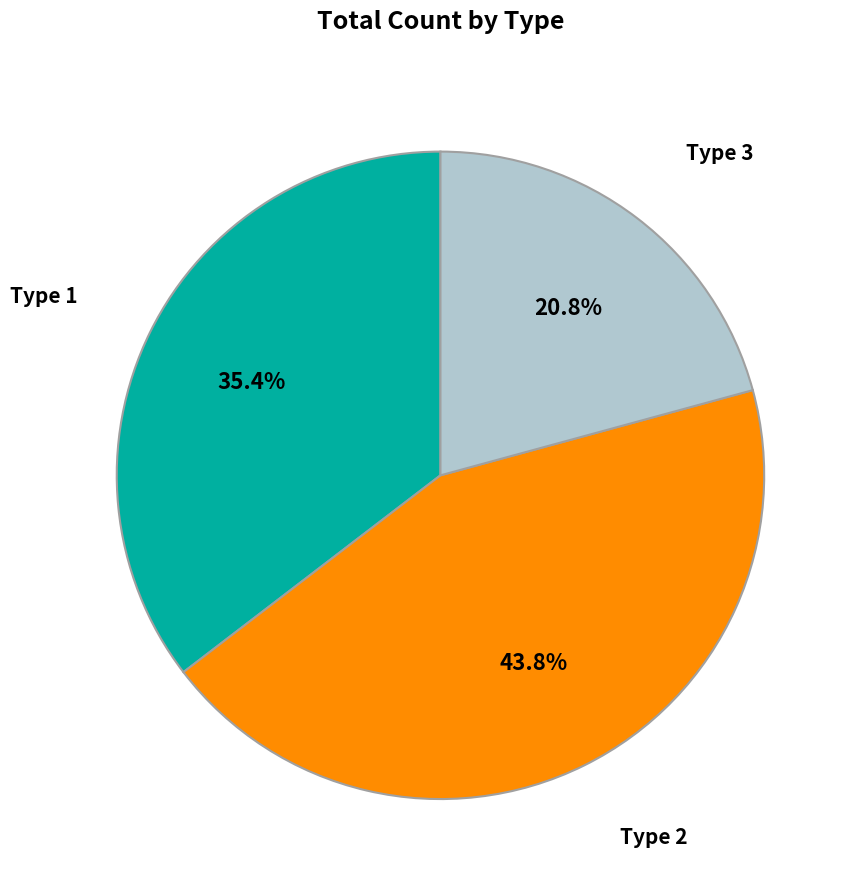

Is there any slice that represents more than half of the pie?

No